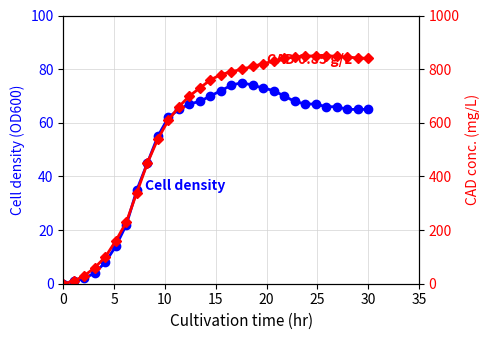

True or false: CAD 0.85 g/L has more than 2 points higher than both neighbors.

False